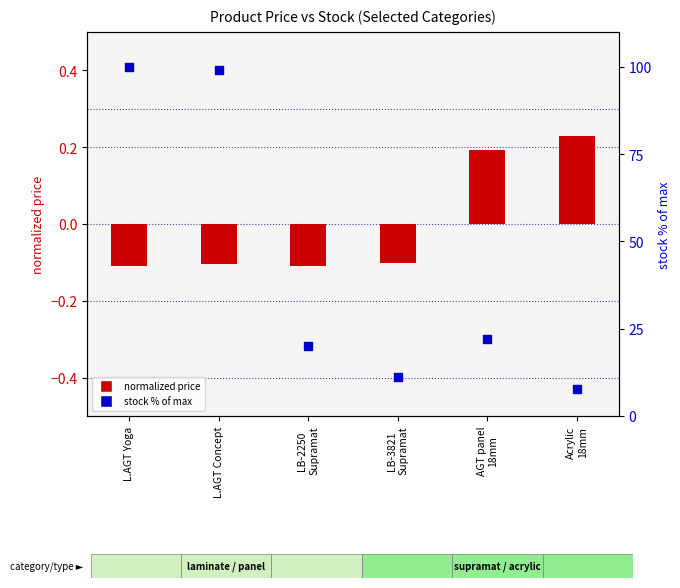

Which series contains the highest Y value?

stock % of max